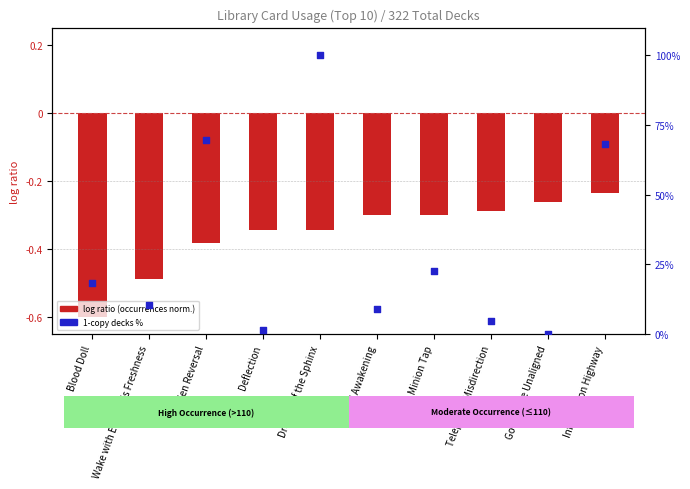

Which series contains the lowest Y value?

log ratio (occurrences)